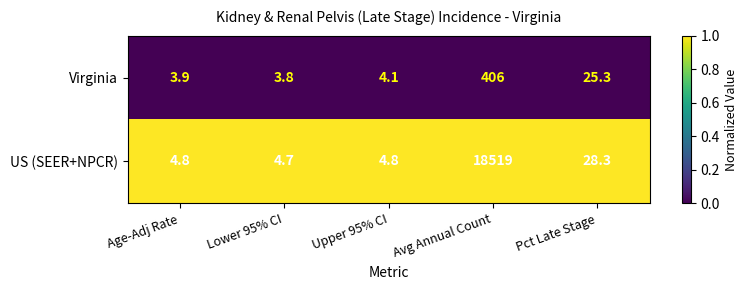

Which series has the largest total across all categories?

US (SEER+NPCR)